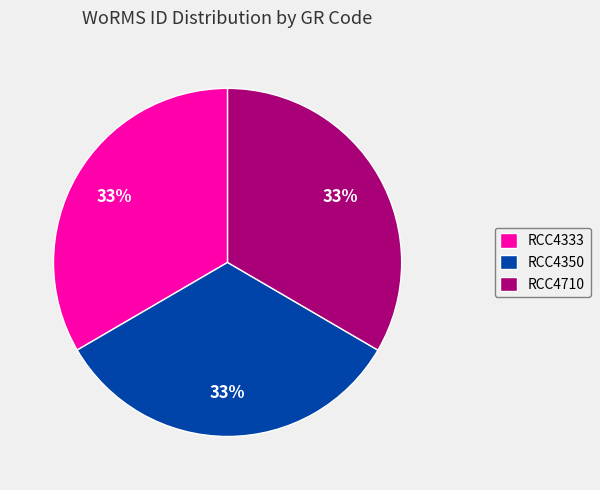

Combined, do RCC4710 and RCC4333 account for over 50%?

Yes